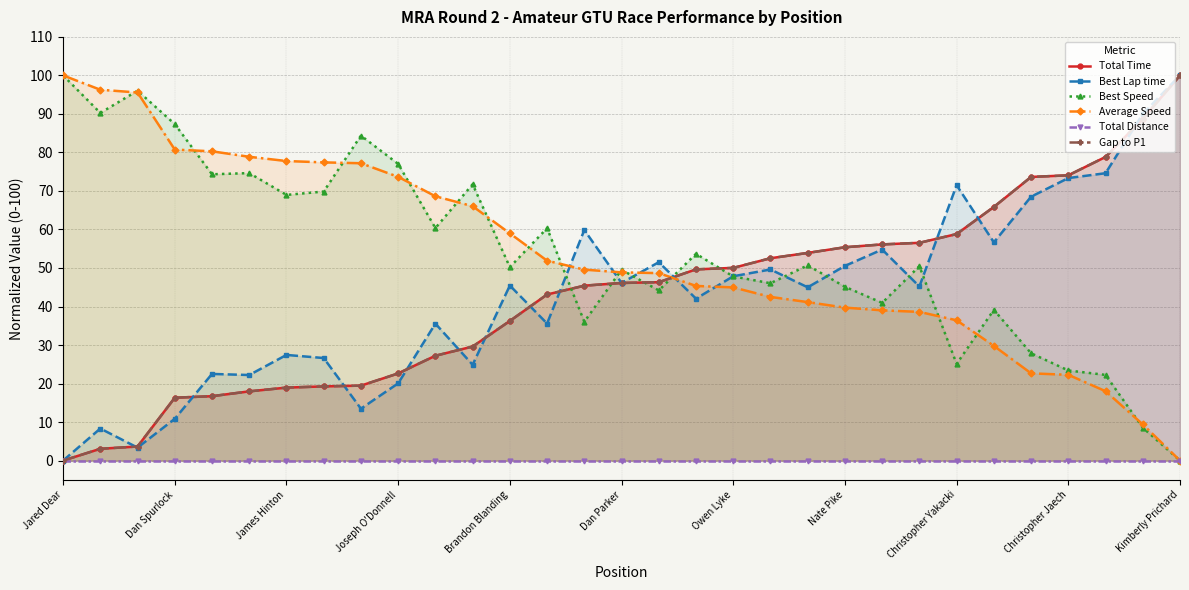

How many lines are shown in the chart?

6